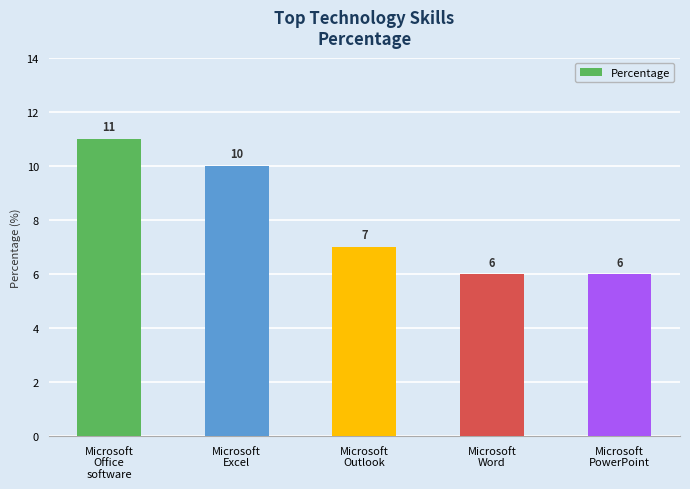

What is the value of the 3rd bar from the left?

7